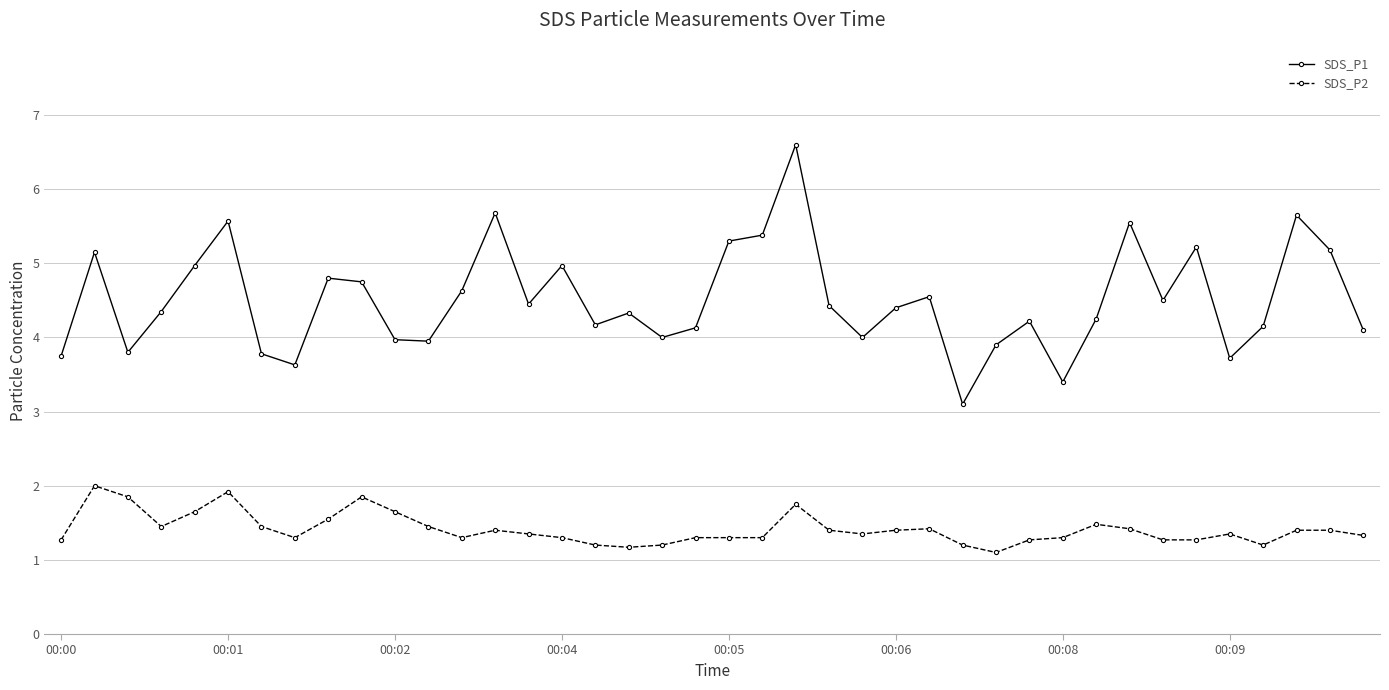

True or false: SDS_P1 and SDS_P2 cross at least once.

False